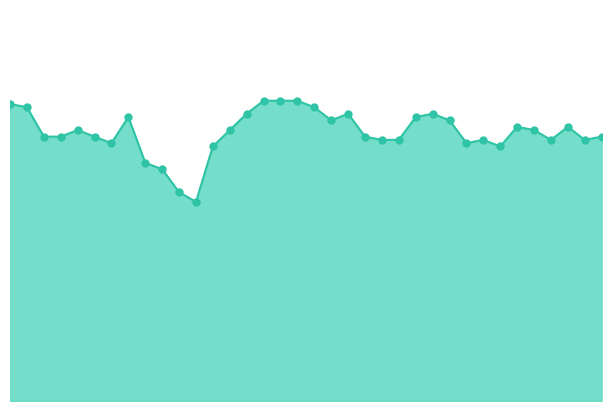

Does the chart have visible grid lines?

No